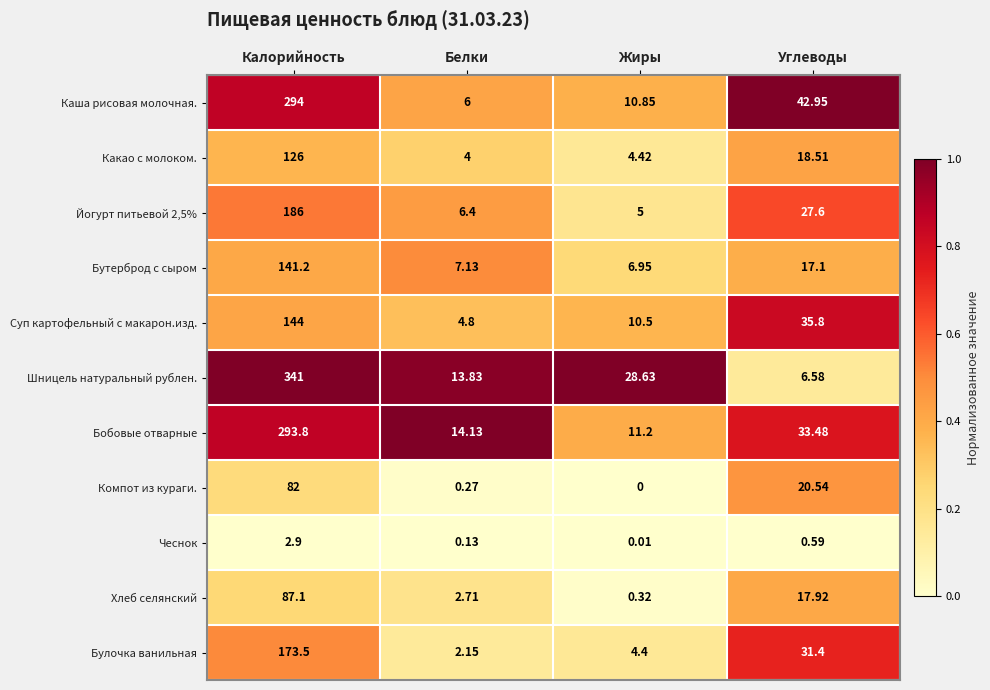

What is the total value across all series at Белки?

61.6